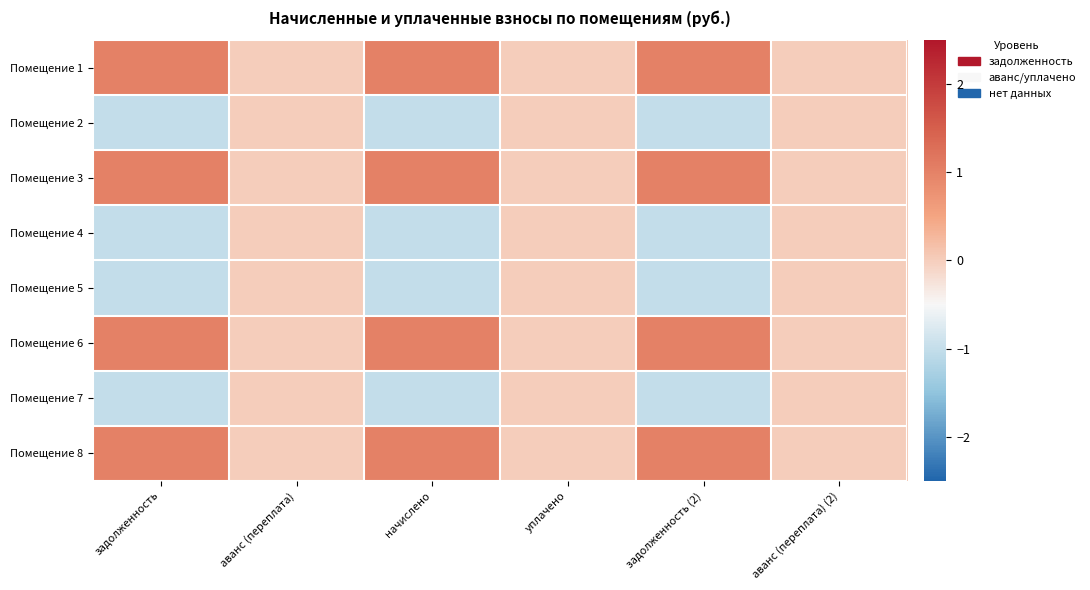

What is the difference between the highest and lowest values at задолженность?

2.0